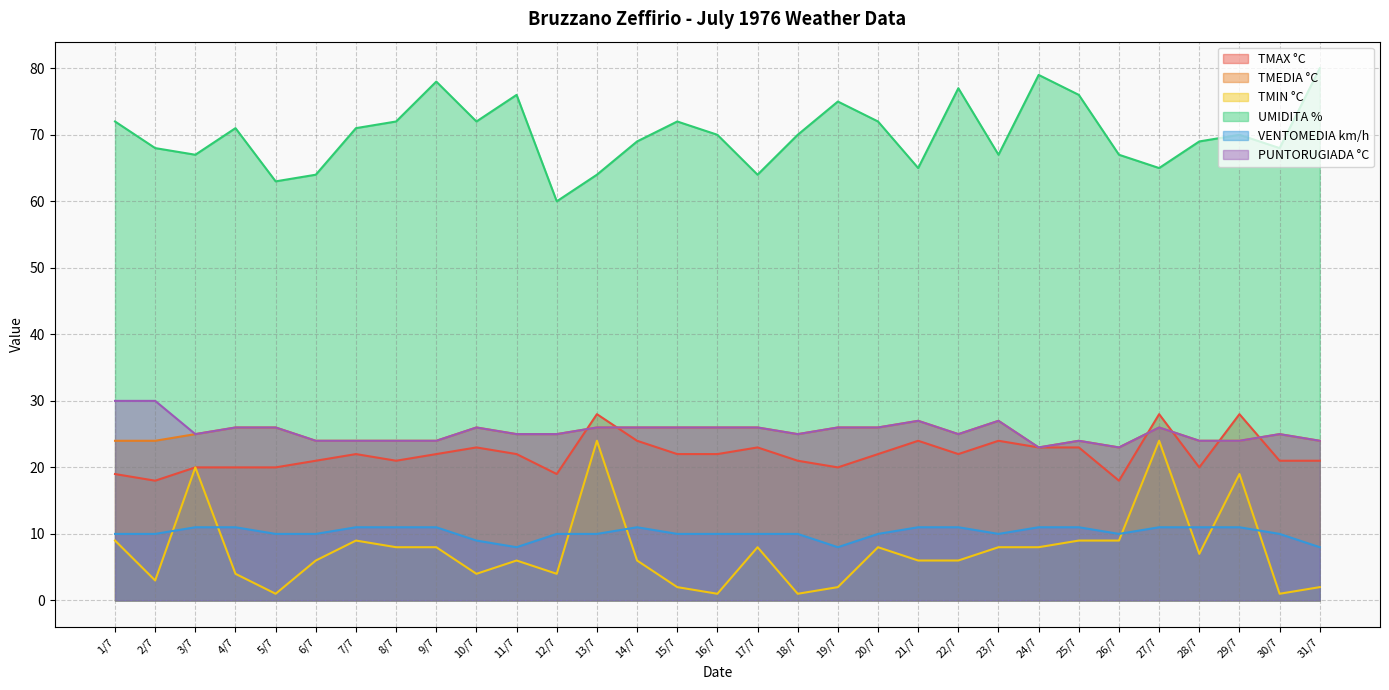

What is the highest value of the TMAX °C series?

28